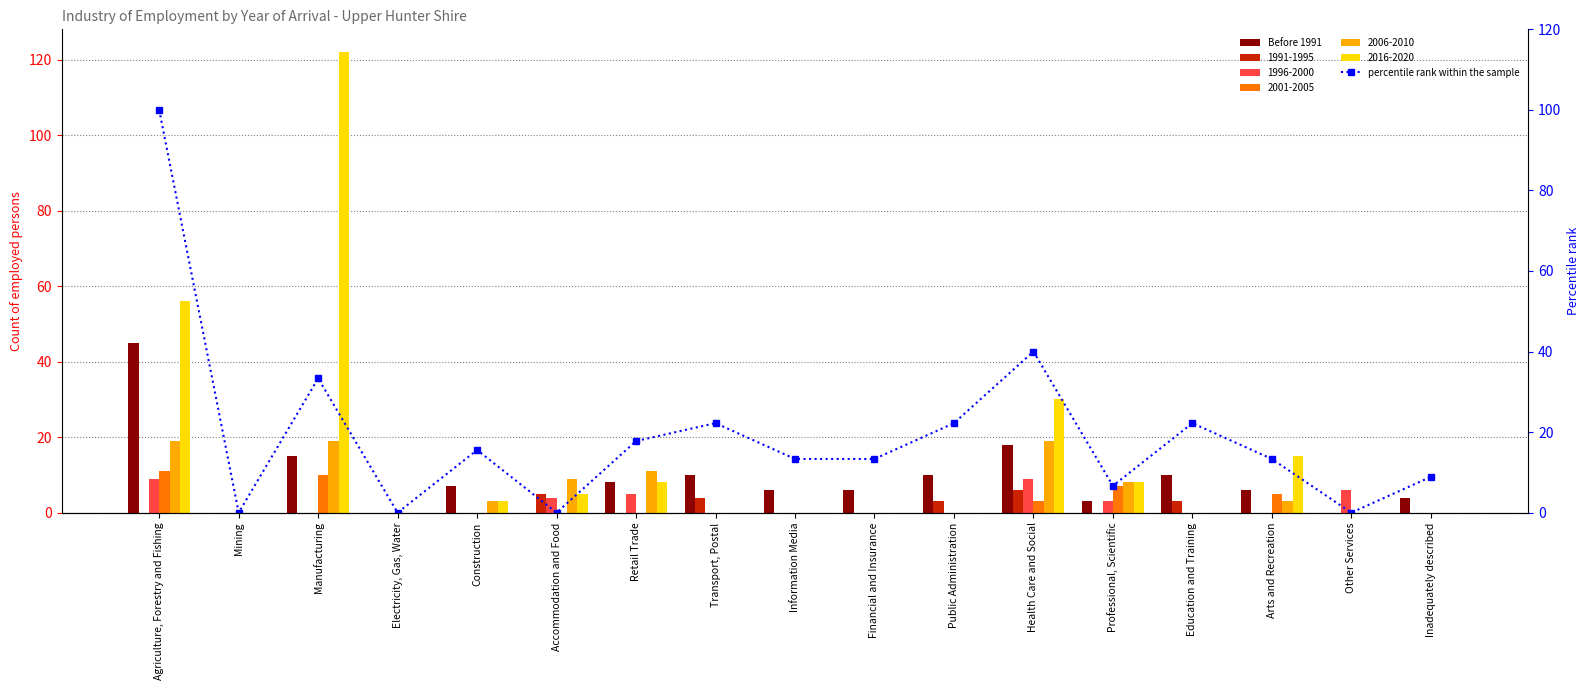

How many data points in Before 1991 are less than 6?

6